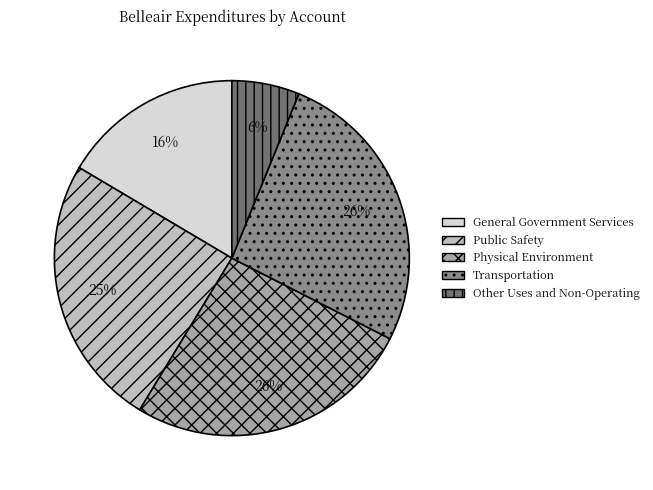

To the nearest percent, what is the difference between the Other Uses and Non-Operating and General Government Services slice percentages?

10%